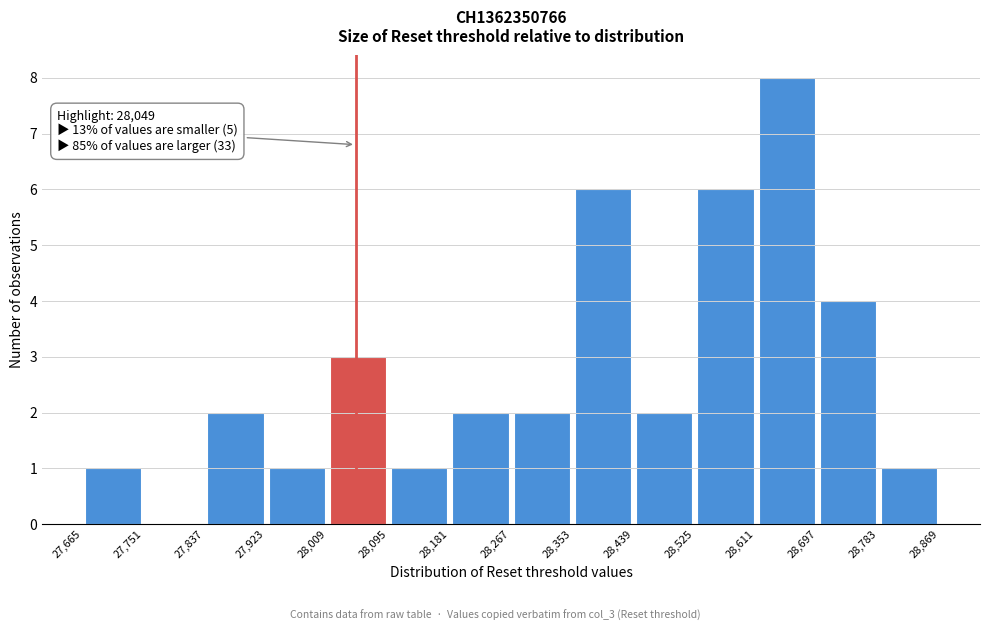

Over which range of the x-axis is the bar tallest?

28,611 to 28,697